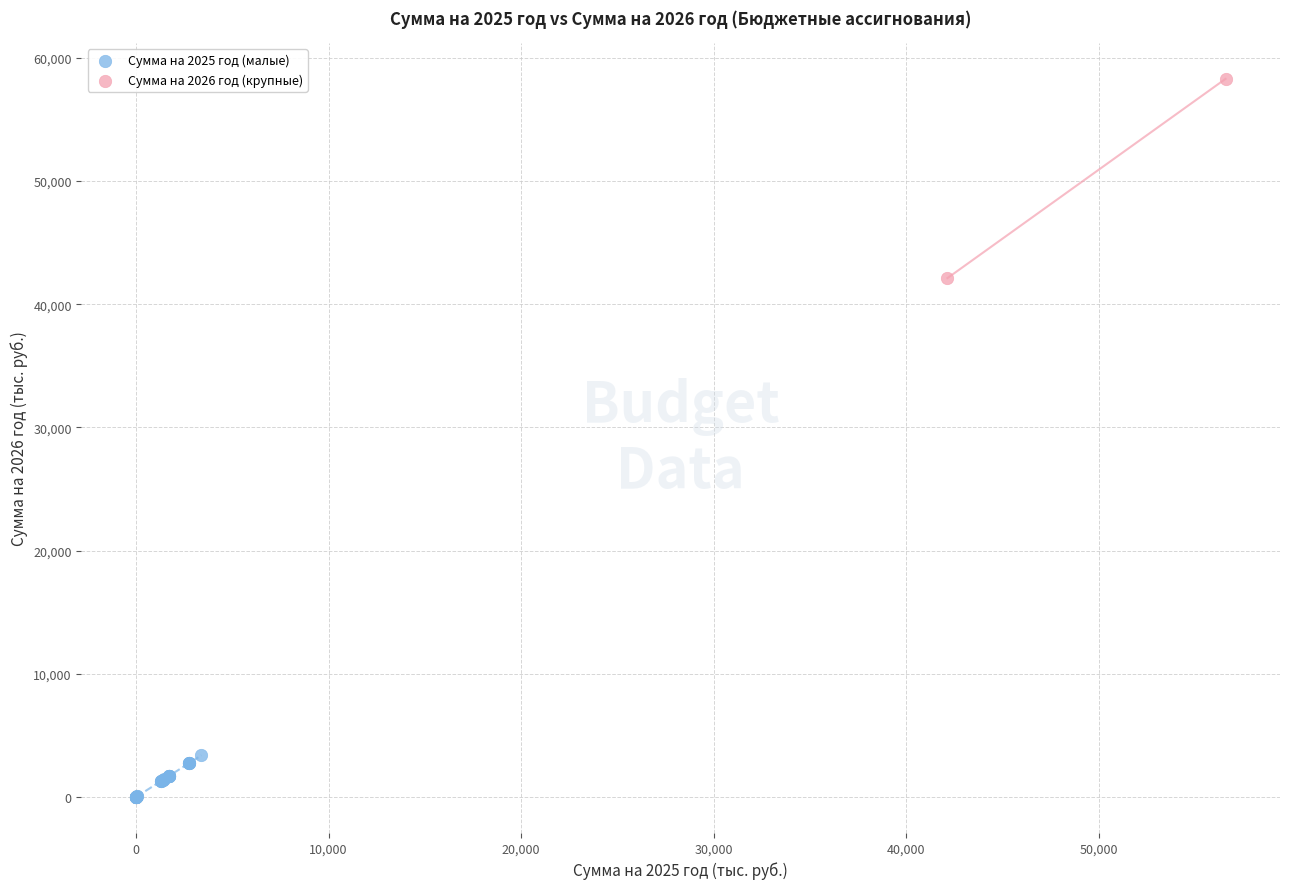

What are all the series names shown in the legend?

Сумма на 2025 год (малые), Сумма на 2026 год (крупные)